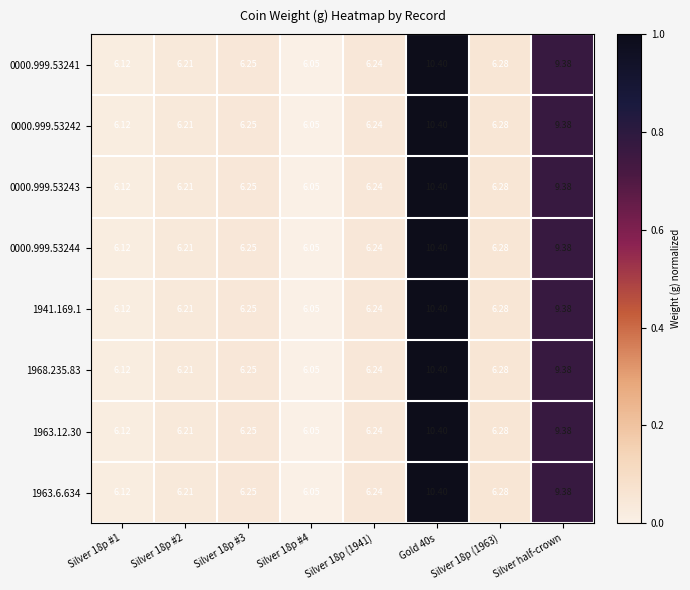

At which label is 1963.12.30 closest to 8?

Silver half-crown